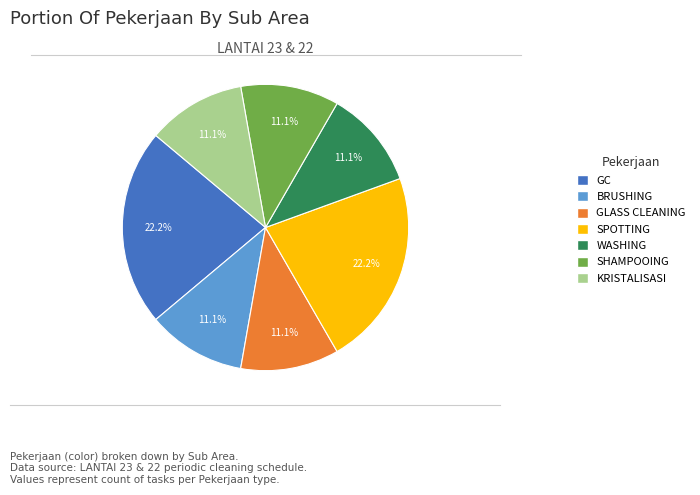

How many slices are in this pie chart?

7